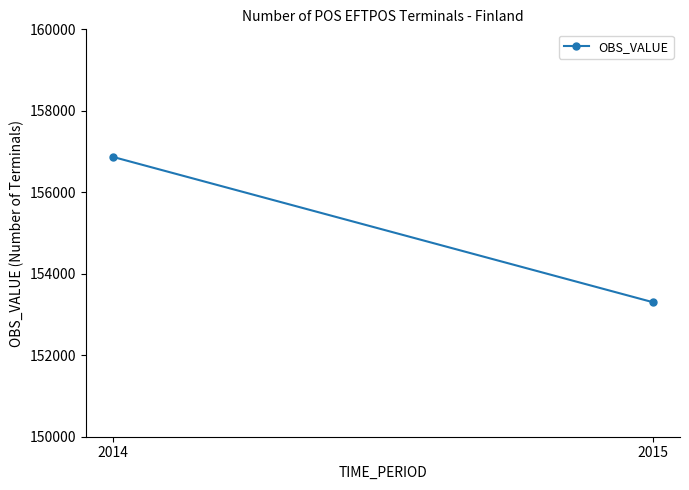

Count the values in the range 153301 to 156866.

2